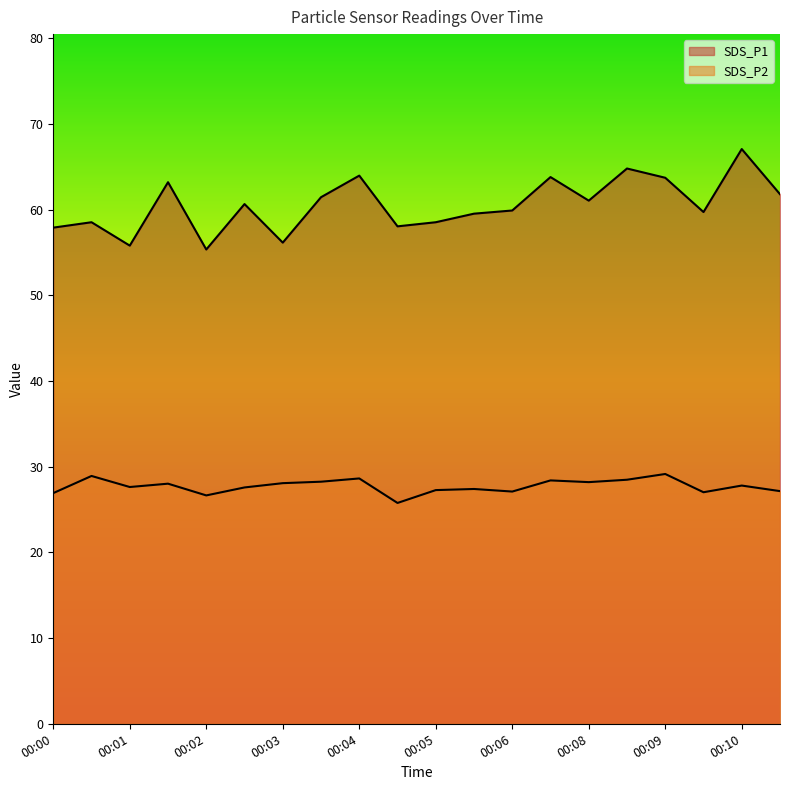

At 00:02, list the series in order from largest to smallest.

SDS_P1, SDS_P2